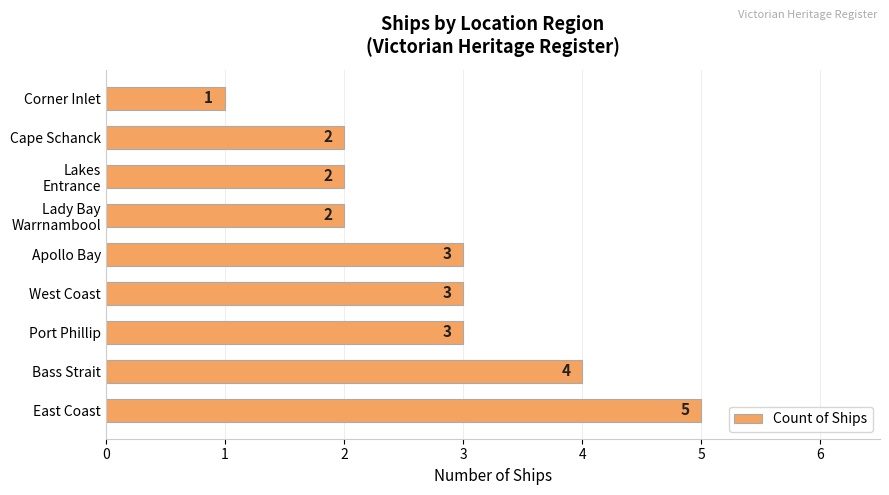

The value at Apollo Bay is 5. True or false?

False